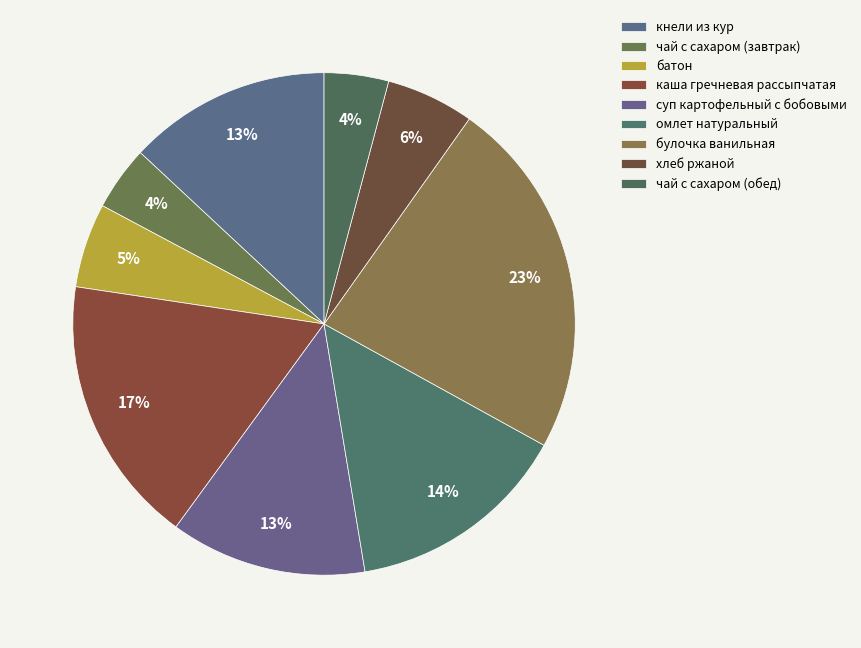

To the nearest percent, what is the average slice percentage?

11%